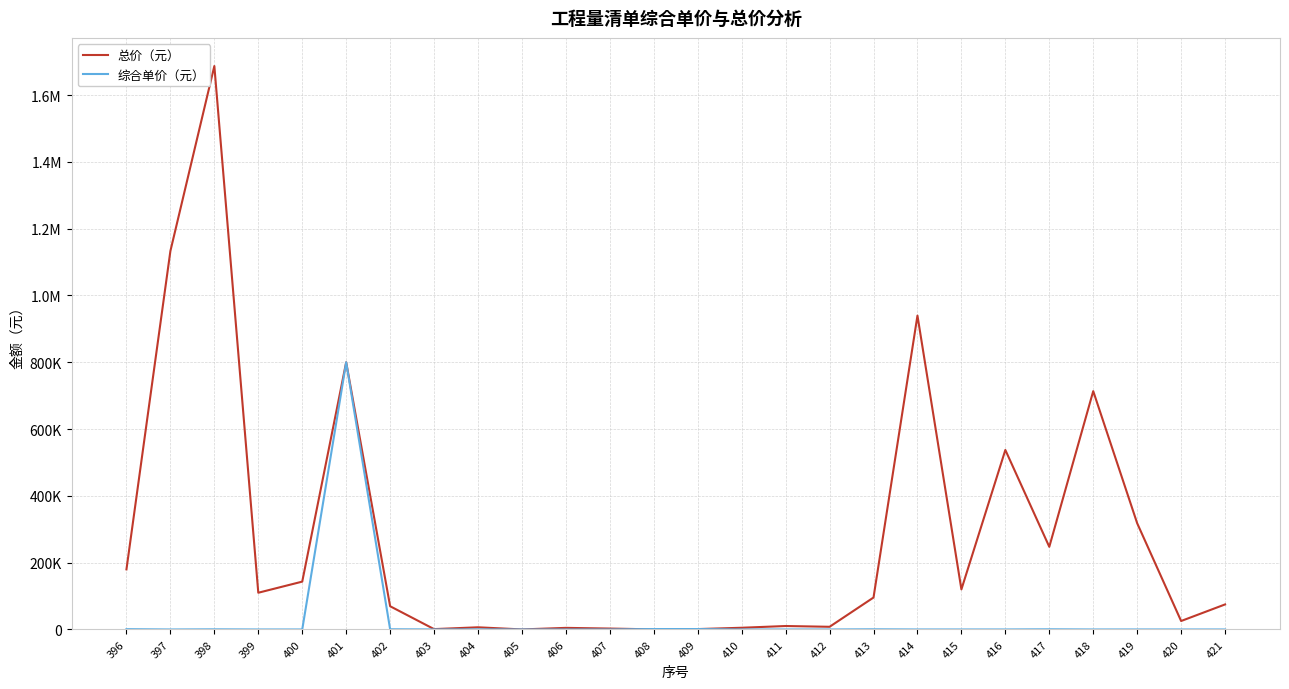

Which series has the widest spread of values?

总价（元）